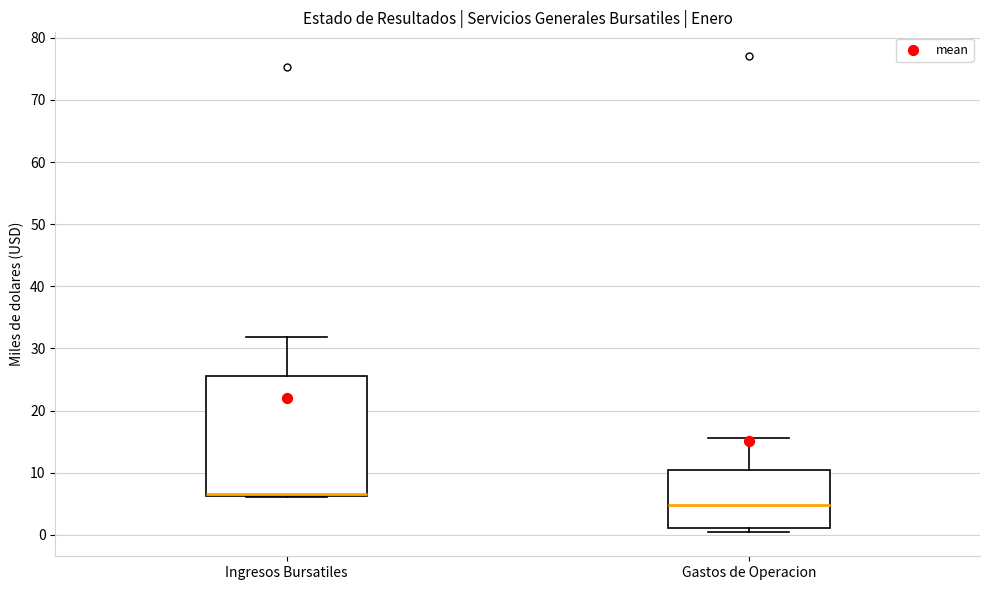

Reading left to right, transcribe this box plot: for each box, give where its median line is, the range the box spans, and where its two whiskers end, as read against the y-axis. The values are not printed on the chart, so give them approximately, as read against the axis.

Ingresos Bursatiles: median 7 (drawn on the box's lower edge), box 6 to 25, whiskers 6 to 32
Gastos de Operacion: median 5, box 1 to 10, whiskers 0 to 16